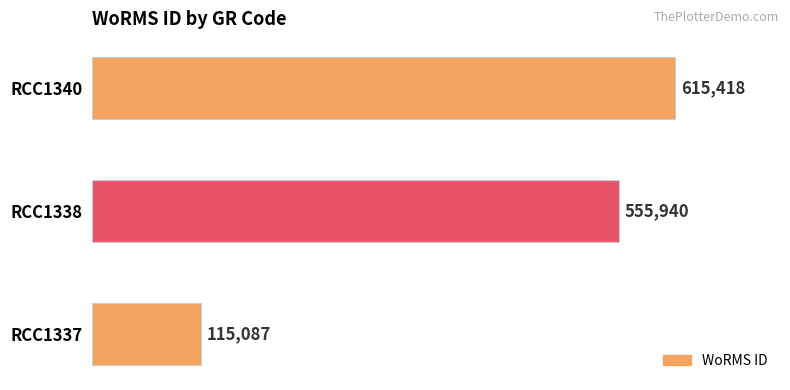

How many data points does each series have?

3